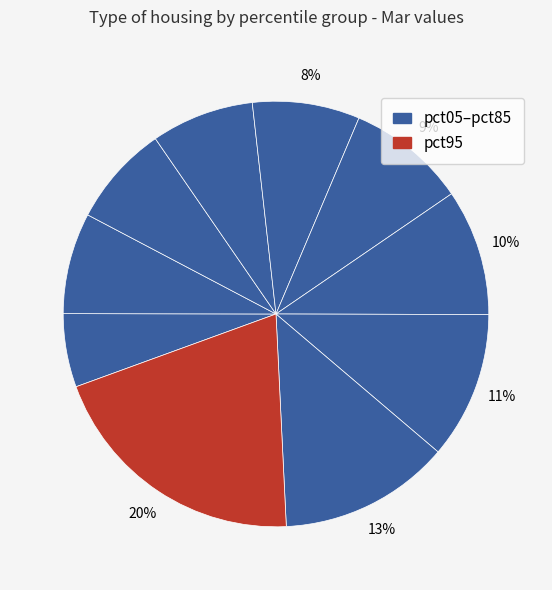

To the nearest percent, what is the average slice percentage?

10%